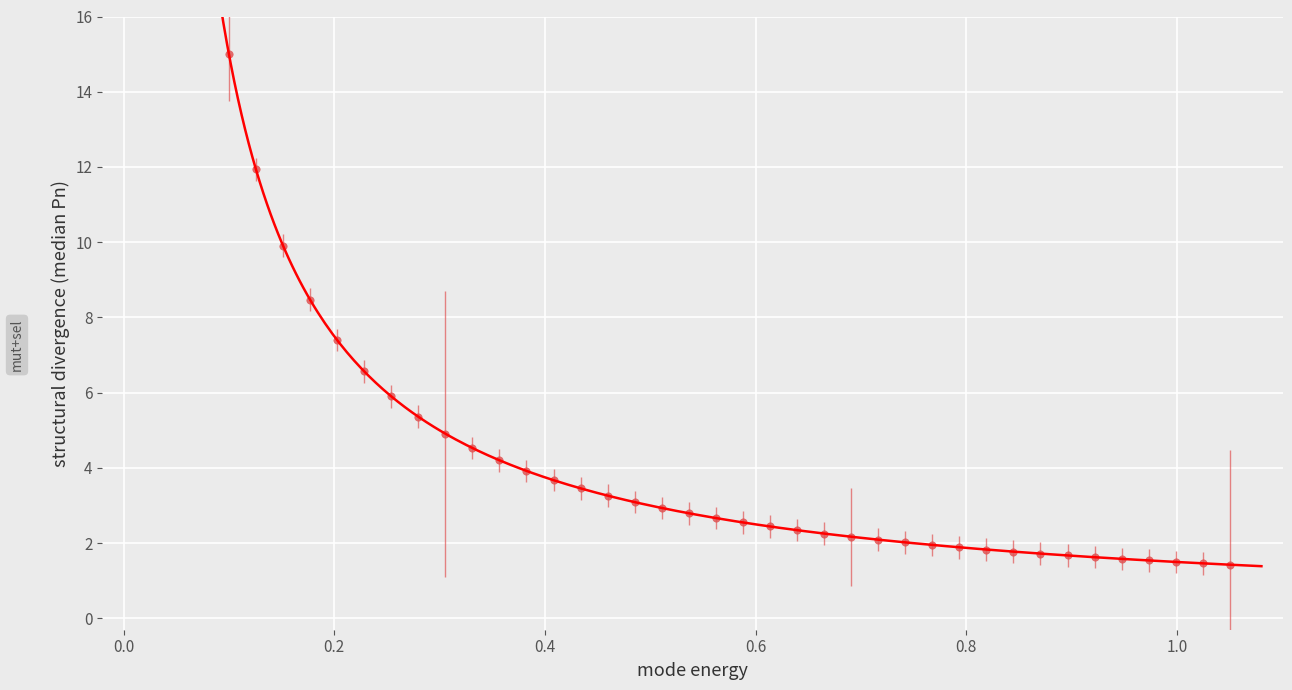

What is the range of Y values (max minus min)?

13.6